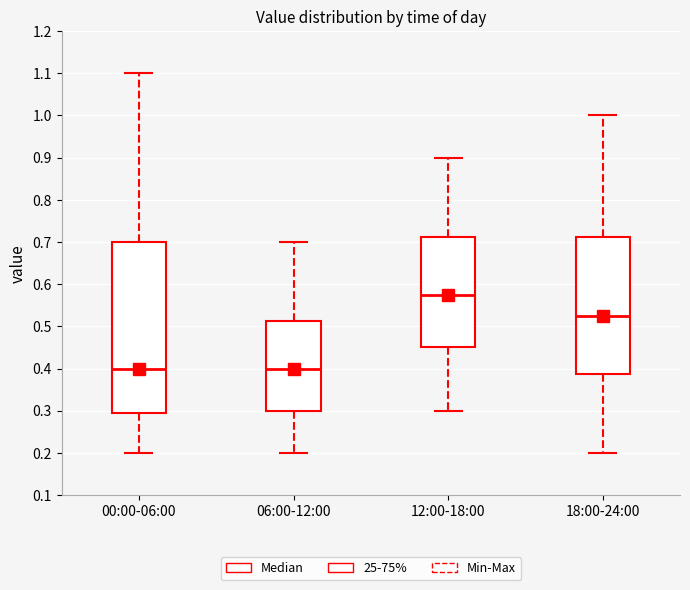

Reading left to right, read every box against the y-axis: the position of its median line, the range the box covers, and the ends of its whiskers. The values are not printed on the chart, so give them approximately, as read against the axis.

00:00-06:00: median 0.40, box 0.30 to 0.70, whiskers 0.20 to 1.10
06:00-12:00: median 0.40, box 0.30 to 0.51, whiskers 0.20 to 0.70
12:00-18:00: median 0.58, box 0.45 to 0.71, whiskers 0.30 to 0.90
18:00-24:00: median 0.53, box 0.39 to 0.71, whiskers 0.20 to 1.00